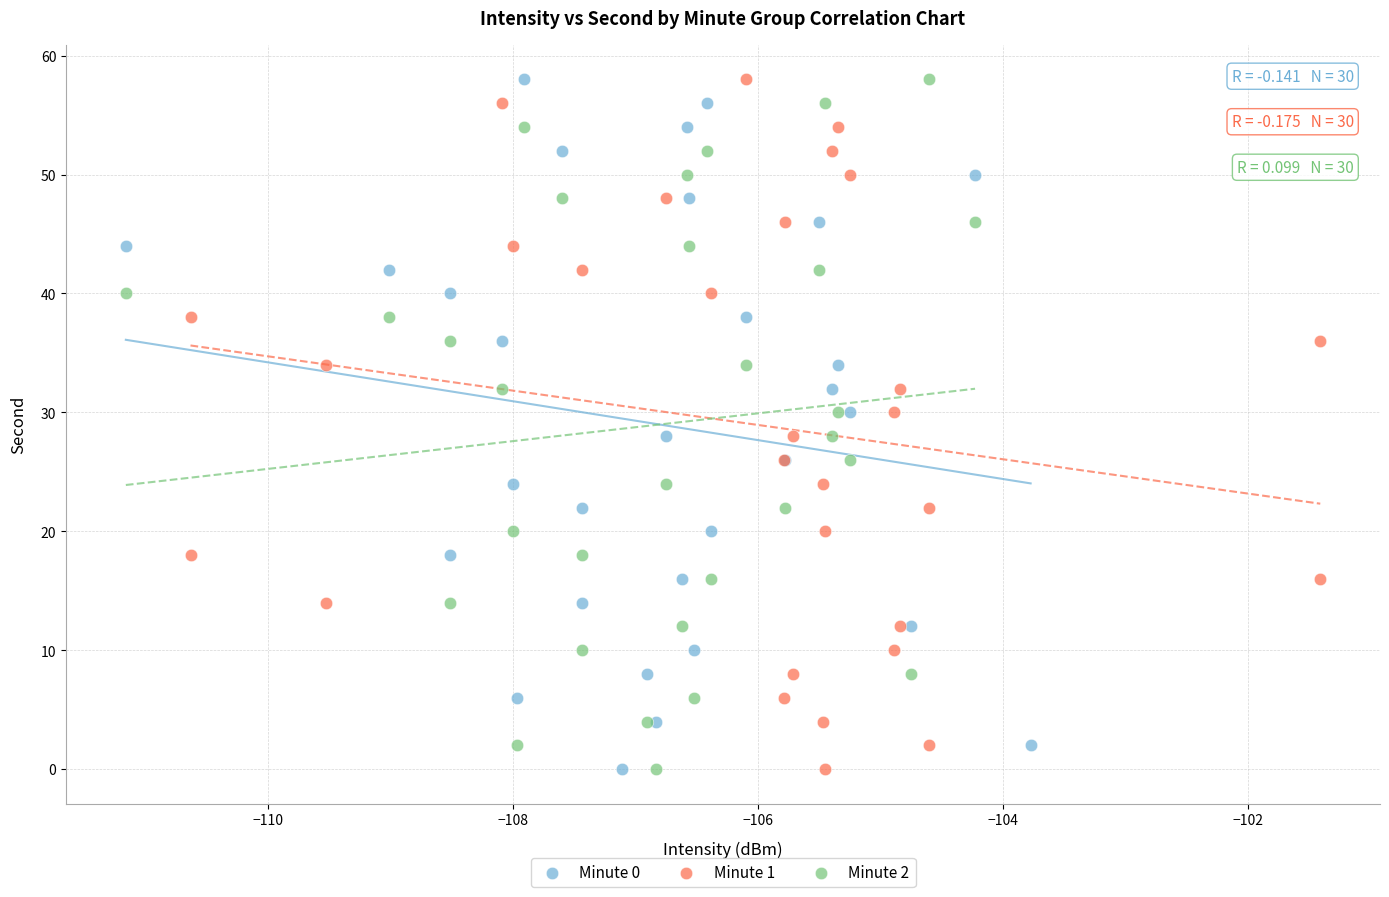

What are all the series names shown in the legend?

Minute 0, Minute 1, Minute 2